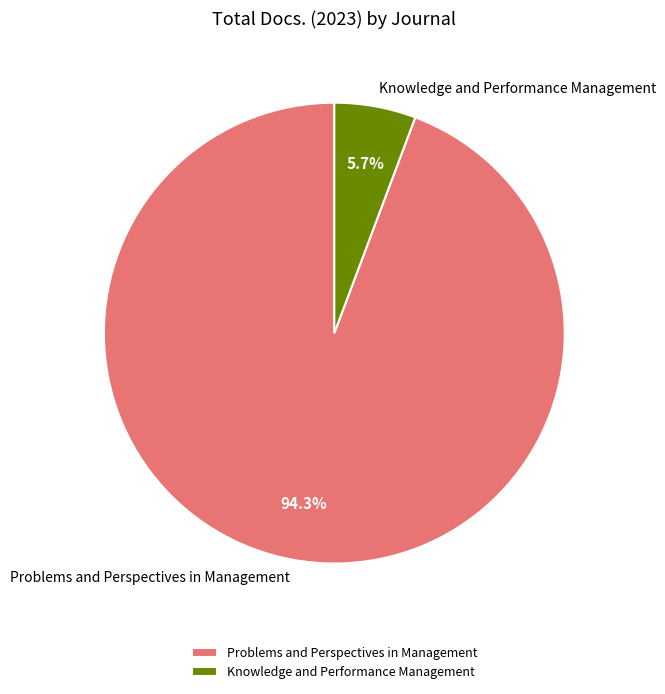

Do Knowledge and Performance Management and Problems and Perspectives in Management together represent more than half of the pie?

Yes